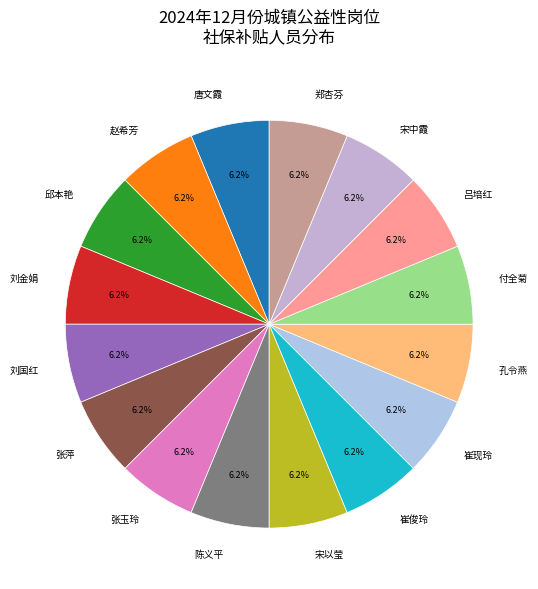

Does any single category account for the majority?

No